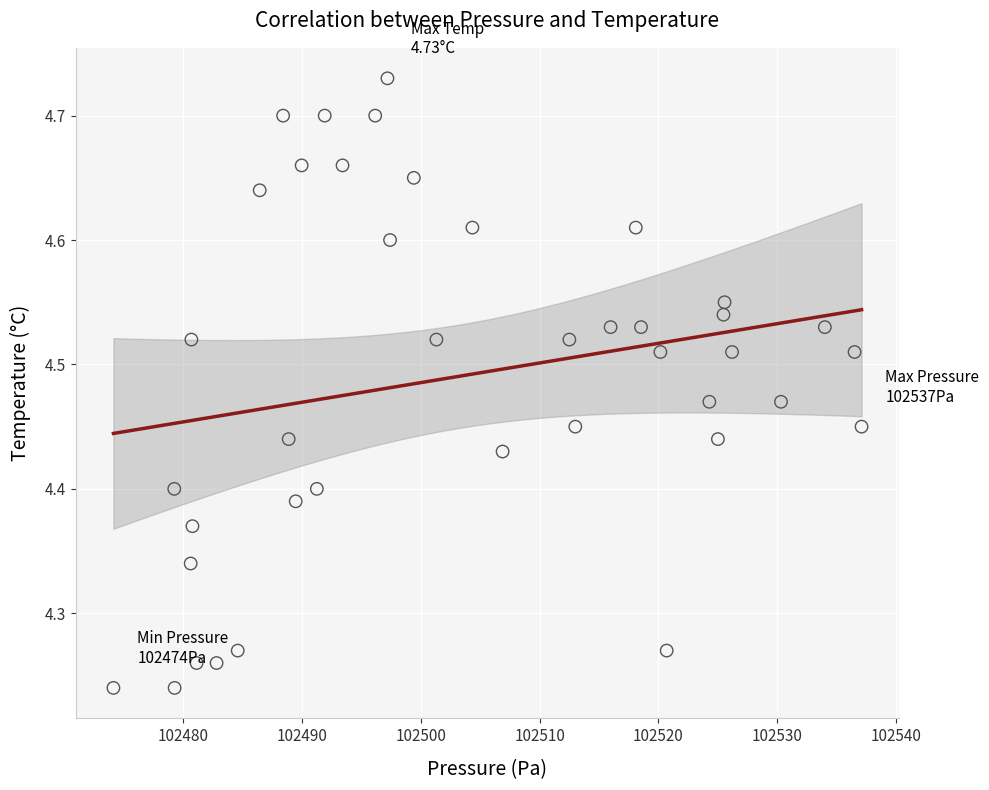

What is the range of X values (max minus min)?

63.0